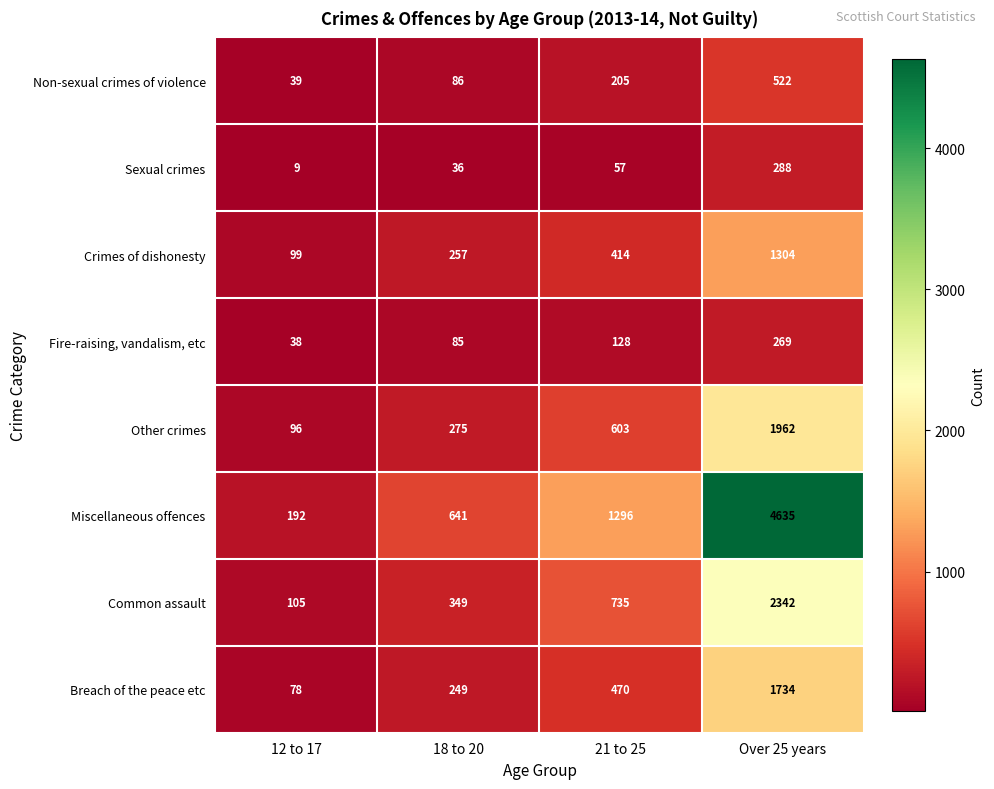

What is the approximate value of Miscellaneous offences at Over 25 years, to the nearest 10?

4640